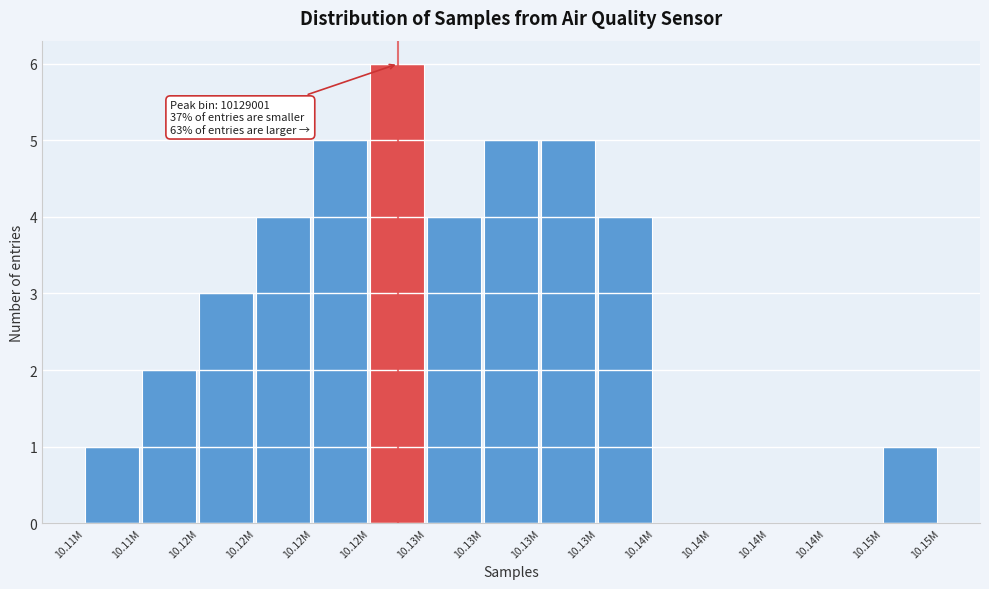

Are the bars horizontal?

No